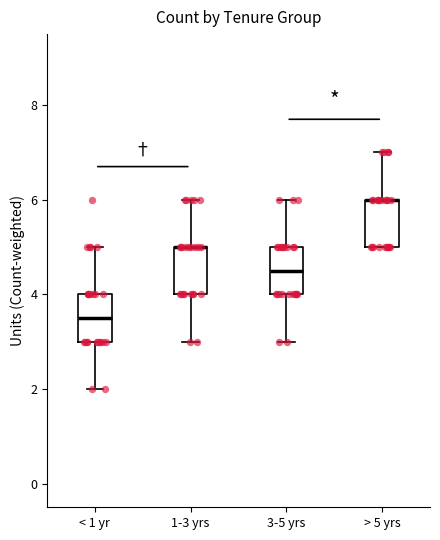

Reading left to right, transcribe this box plot: for each box, give where its median line is, the range the box spans, and where its two whiskers end, as read against the y-axis. The values are not printed on the chart, so give them approximately, as read against the axis.

< 1 yr: median 3.6, box 3.0 to 4.0, whiskers 2.0 to 5.0
1-3 yrs: median 5.0 (drawn on the box's upper edge), box 4.0 to 5.0, whiskers 3.0 to 6.0
3-5 yrs: median 4.6, box 4.0 to 5.0, whiskers 3.0 to 6.0
> 5 yrs: median 6.0 (drawn on the box's upper edge), box 5.0 to 6.0, whiskers 5.0 to 7.0